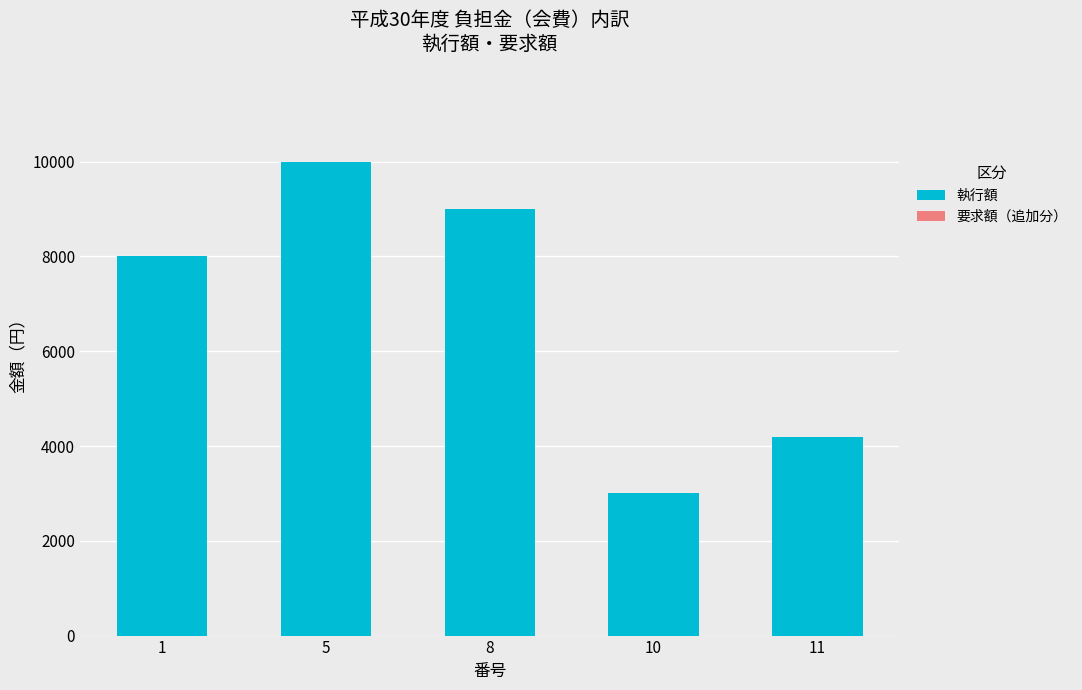

The value at 10 is 765. True or false?

False